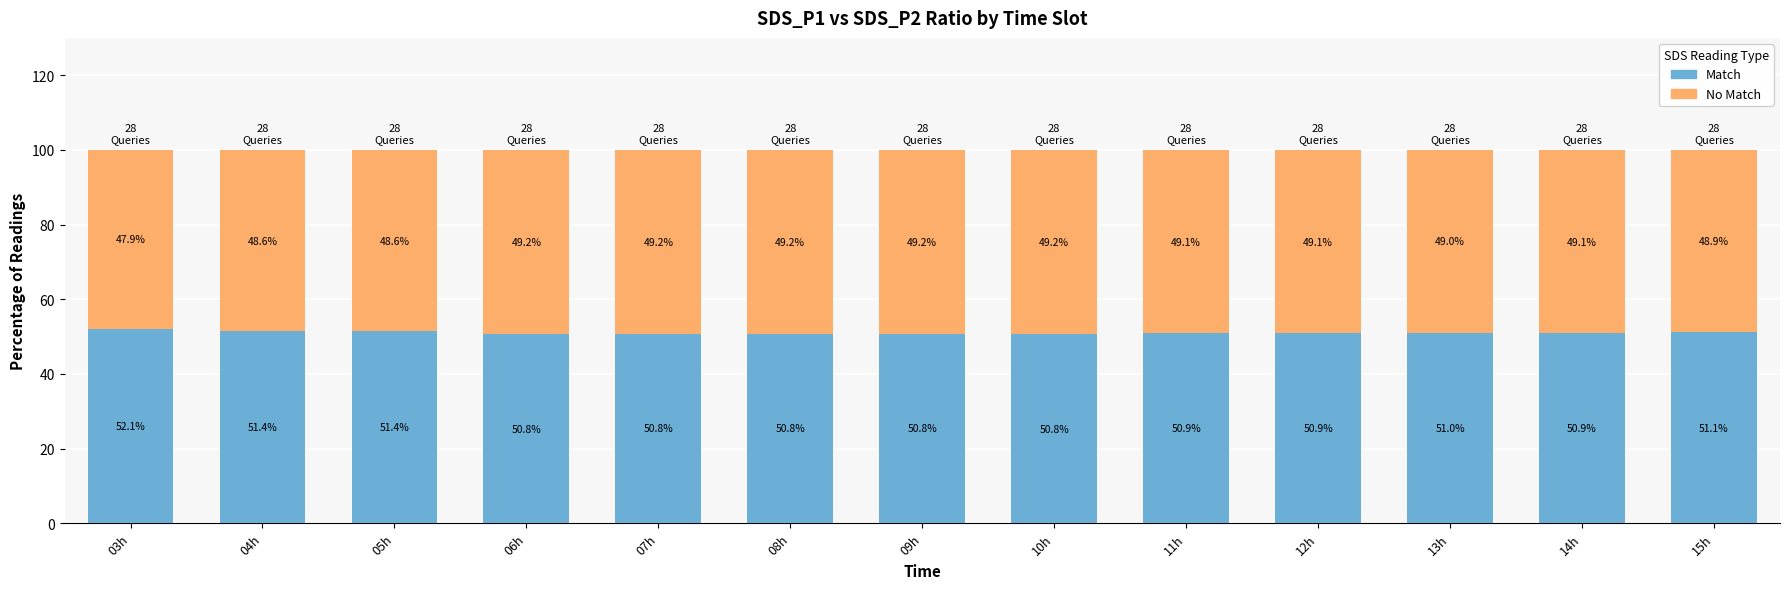

The value of Match at 15h is 75.1. True or false?

False